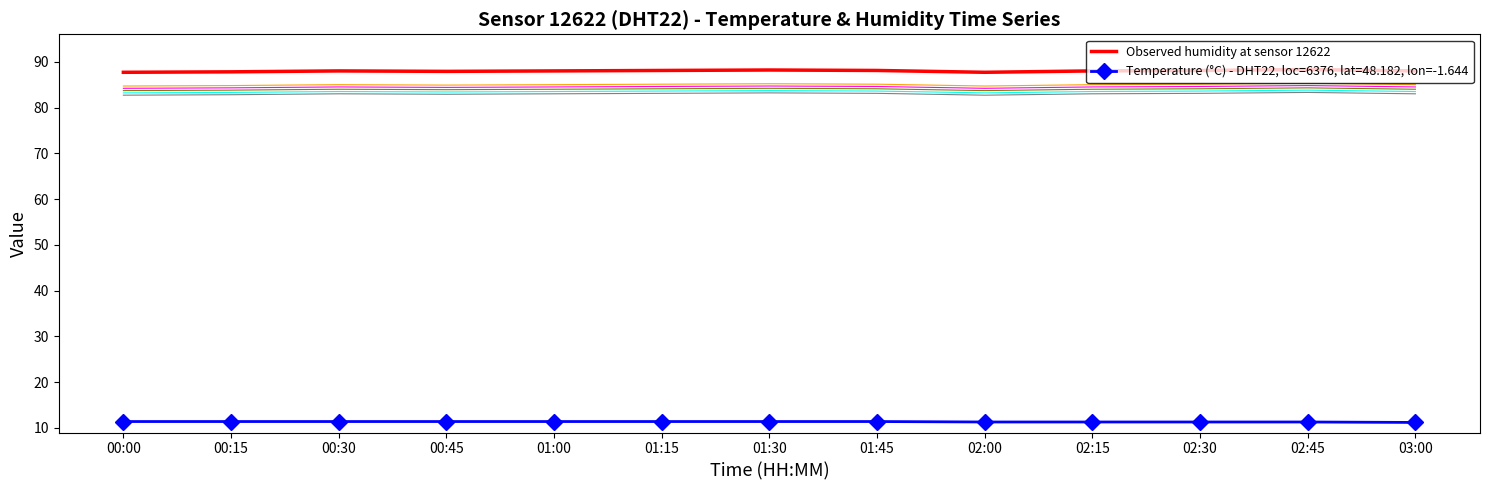

What is the value of the 2nd point from the left?

87.8